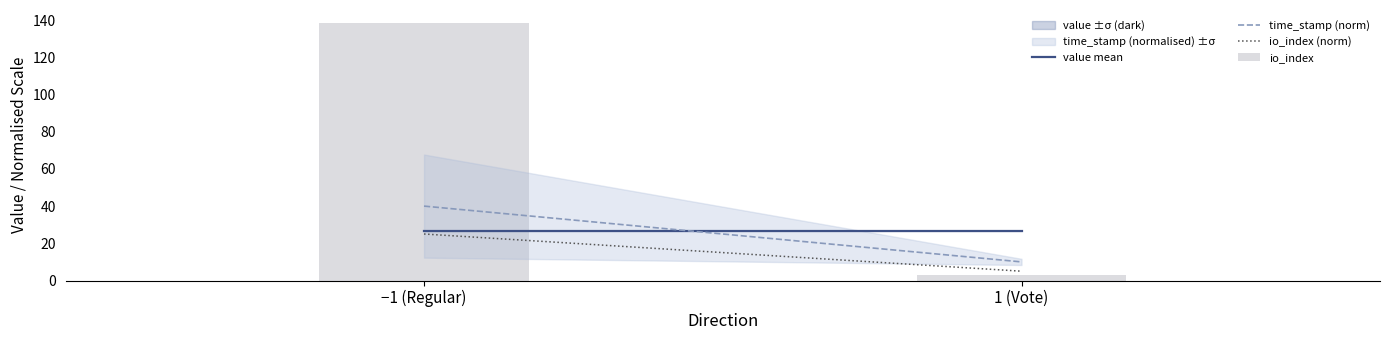

Which label corresponds to the largest value in the chart?

−1 (Regular)